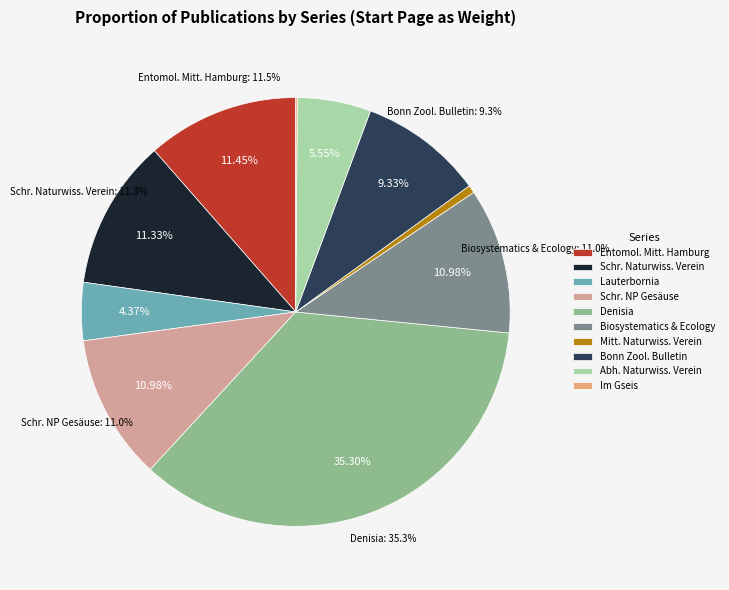

Is there any slice that represents more than half of the pie?

No